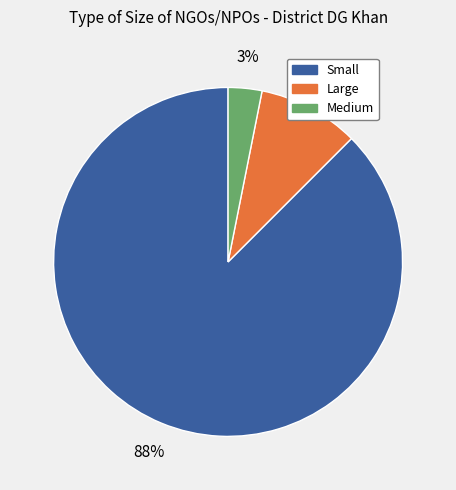

Which slice is the largest?

Small